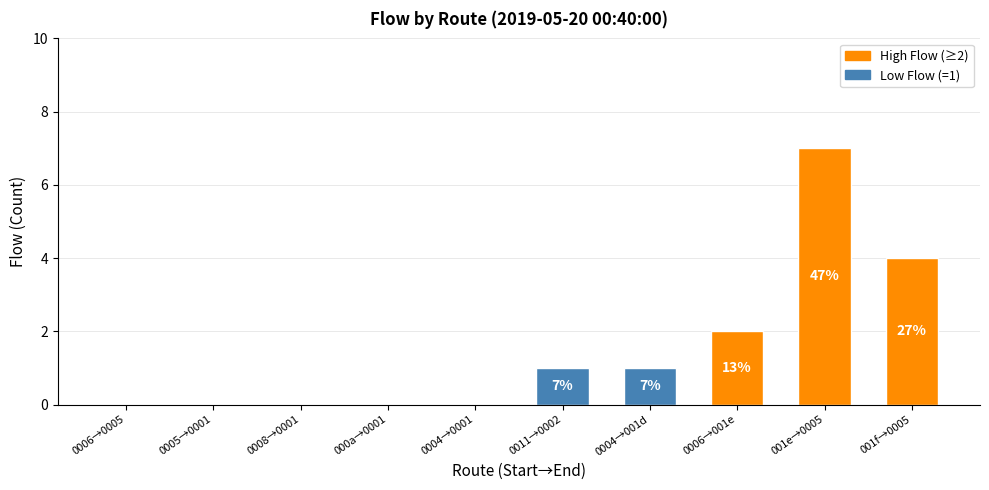

List the labels in order of value, smallest first.

0006→0005, 0005→0001, 0008→0001, 000a→0001, 0004→0001, 0011→0002, 0004→001d, 0006→001e, 001f→0005, 001e→0005